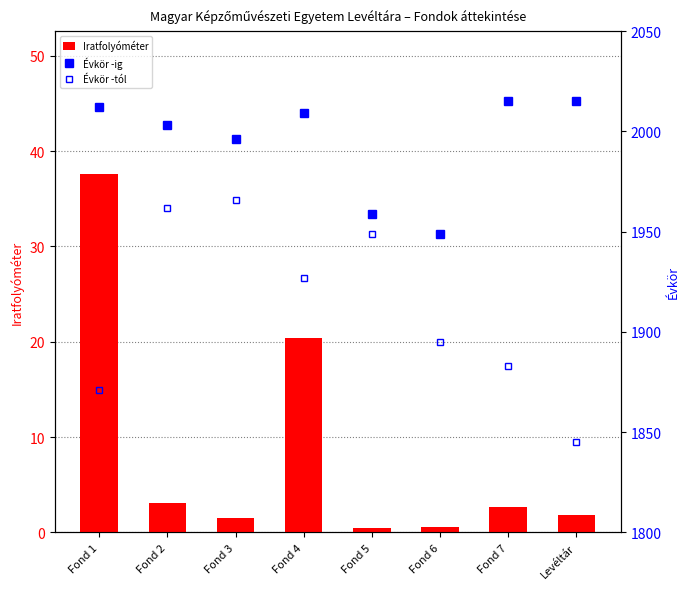

Reading right to left, list all the values displayed in this chart.

Iratfolyóméter: 1.8	2.6	0.6	0.5	20.4	1.6	3.1	37.6
Évkör -ig: 2015.0	2015.0	1949.0	1959.0	2009.0	1996.0	2003.0	2012.0
Évkör -tól: 1845.0	1883.0	1895.0	1949.0	1927.0	1966.0	1962.0	1871.0